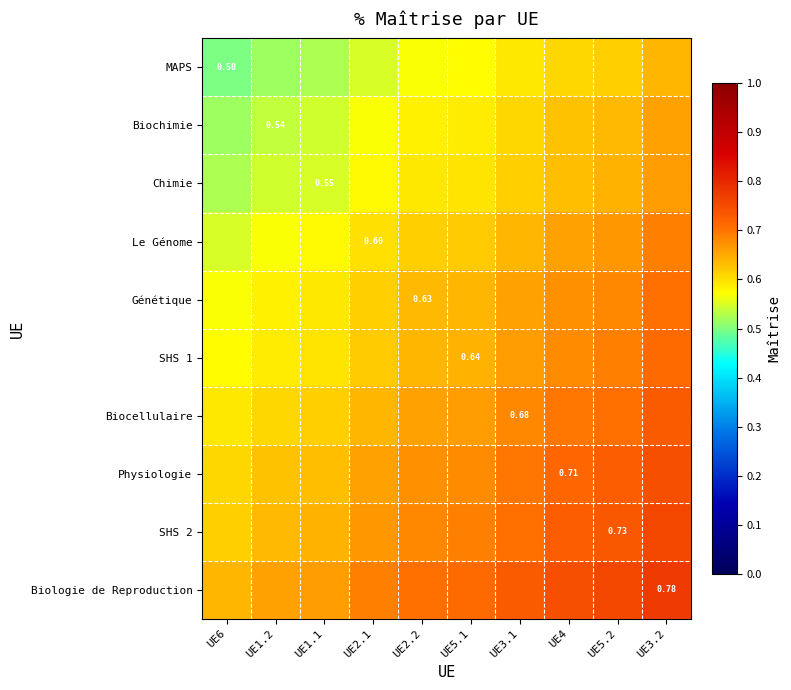

True or false: Chimie has a value of 0.5 at UE1.2.

True